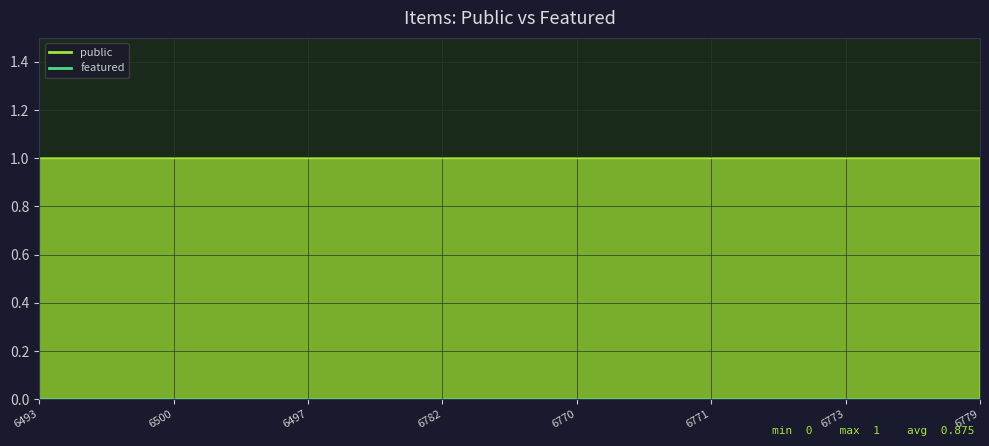

Rank the series at 6779 from highest to lowest value.

public, featured